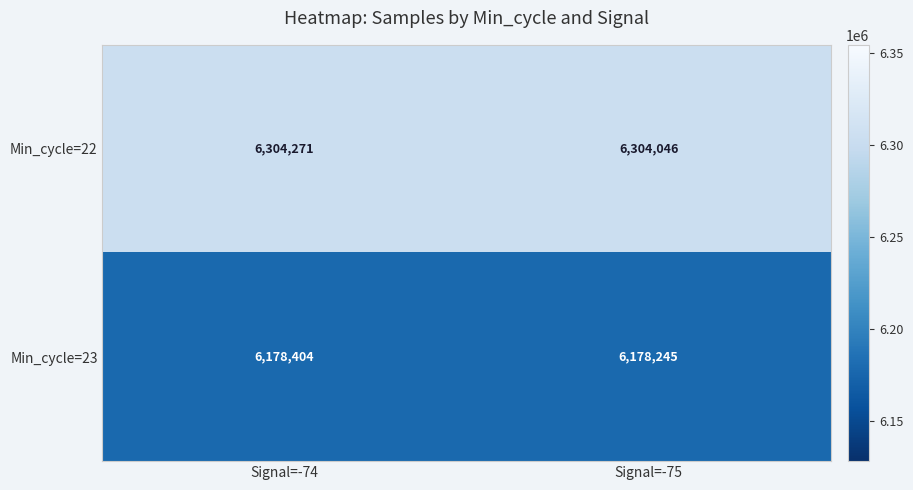

Reading right to left, extract all data points from this chart.

Min_cycle=22: 6304046	6304271
Min_cycle=23: 6178245	6178404